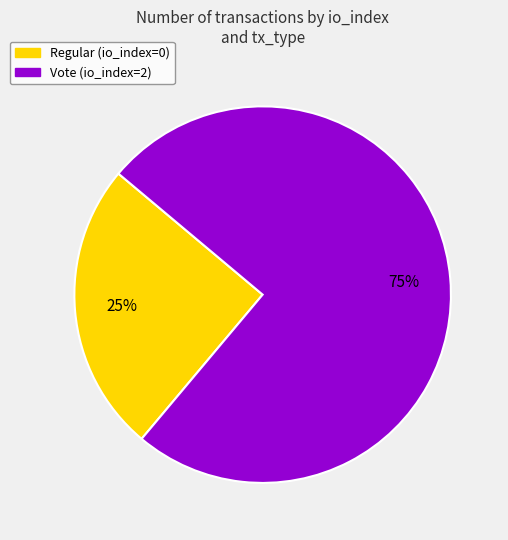

The Regular (io_index=0) slice represents 1% of the pie. True or false?

False